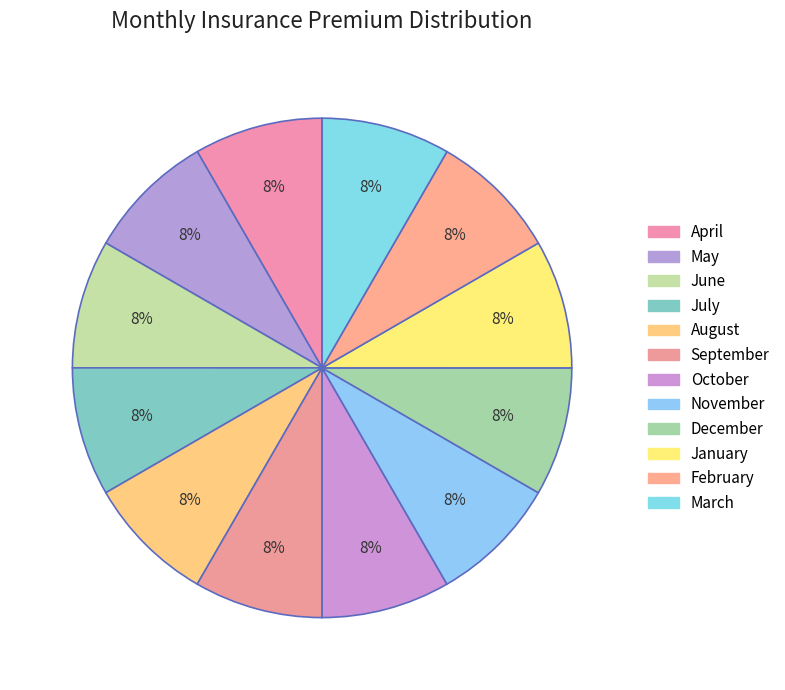

The March slice represents 1% of the pie. True or false?

False